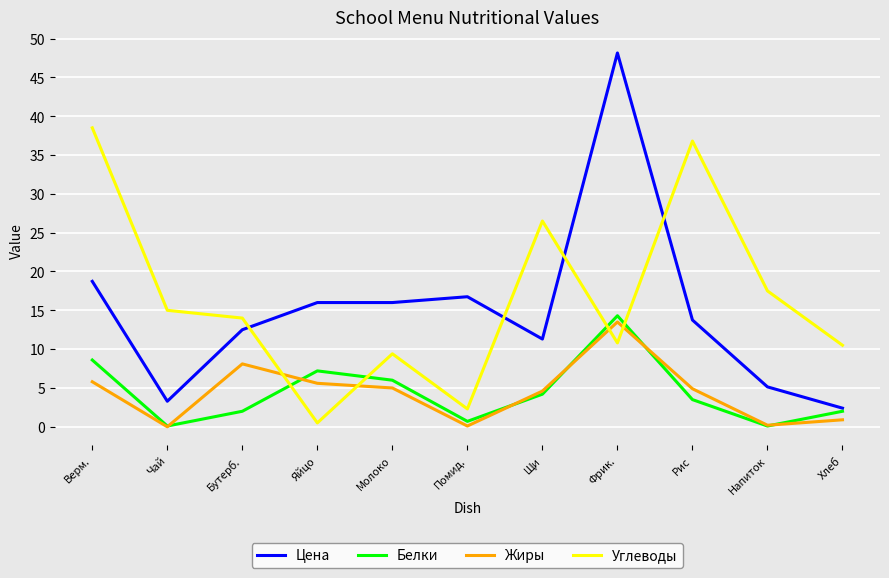

At which category does the chart reach its peak across all series?

Фрик.